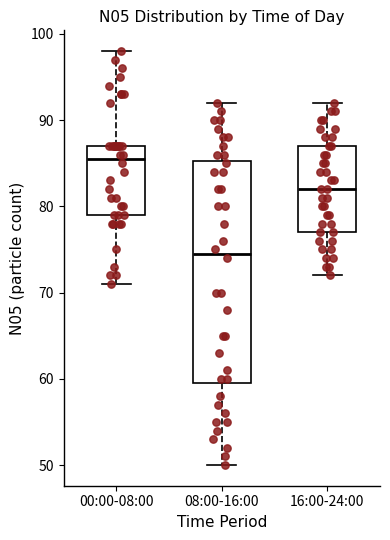

Which box is the tallest, from its lower edge to its upper edge?

08:00-16:00